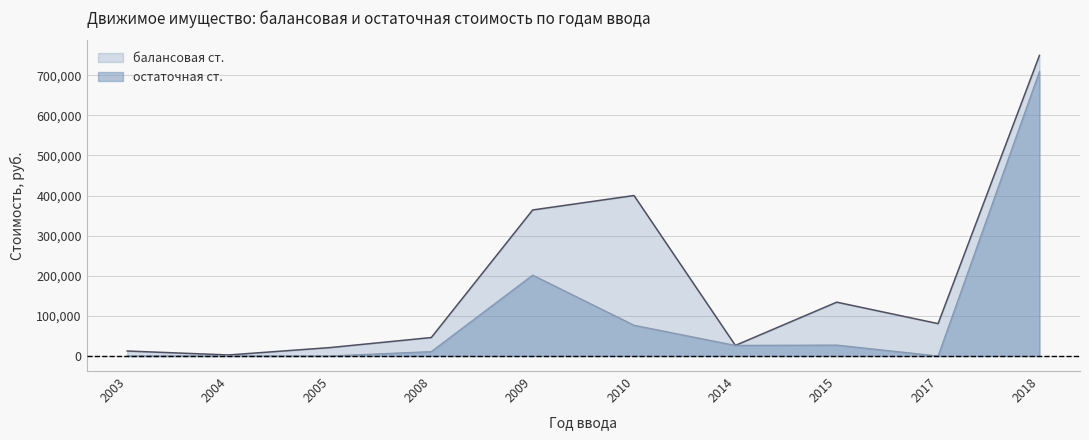

Does the chart display data point markers on the line(s)?

No